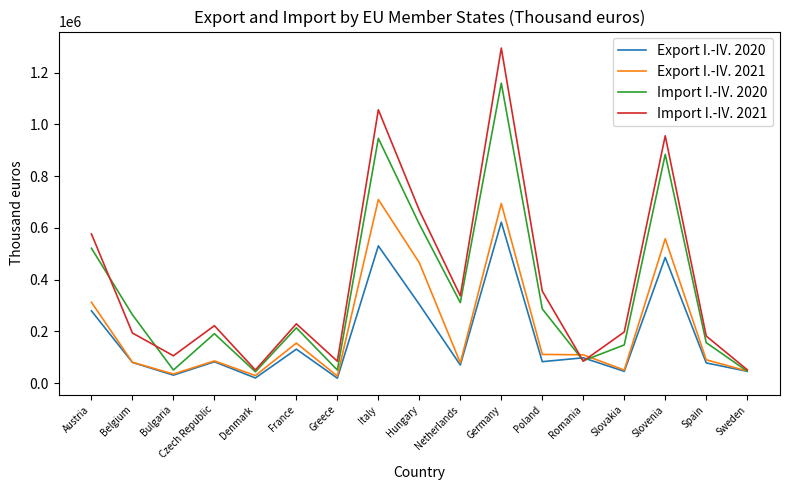

What is the minimum value for Import I.-IV. 2020?

43717